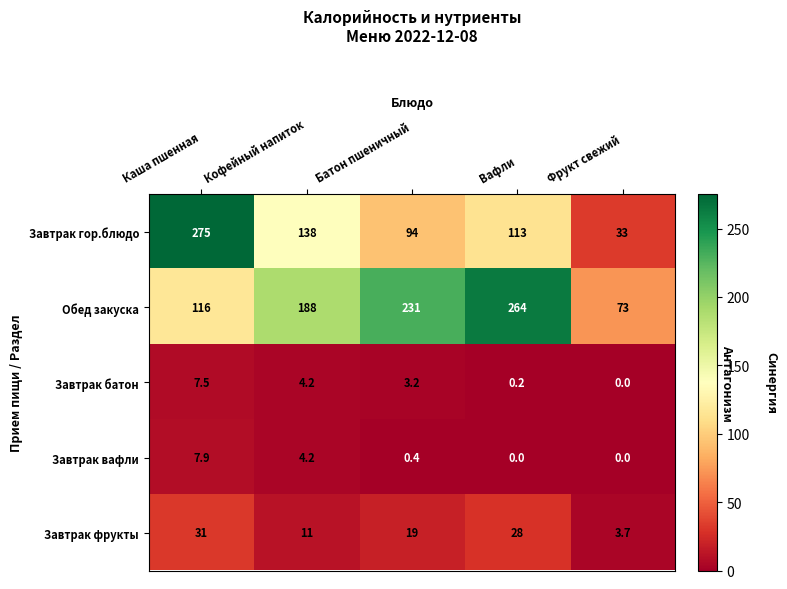

True or false: Завтрак фрукты has a value of 31.0 at Каша пшенная.

True